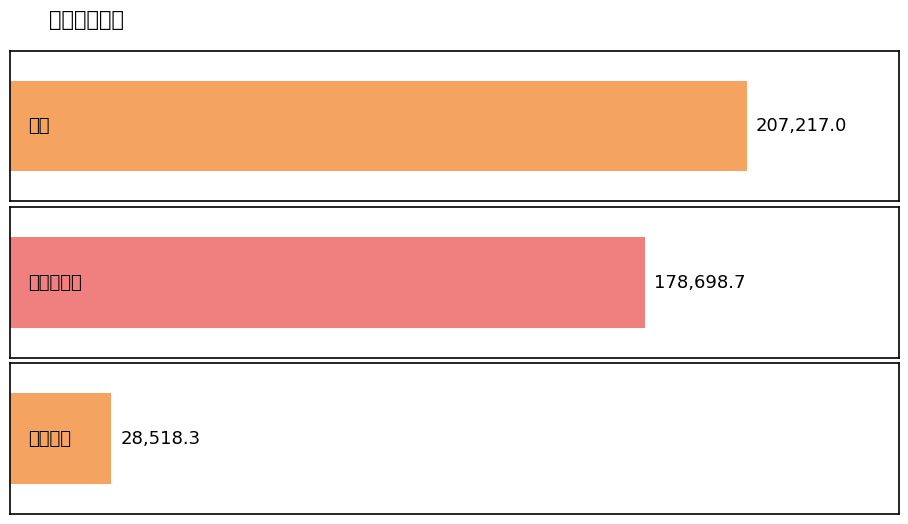

List the labels in order of value, smallest first.

办公经费, 人均一元钱, 合计